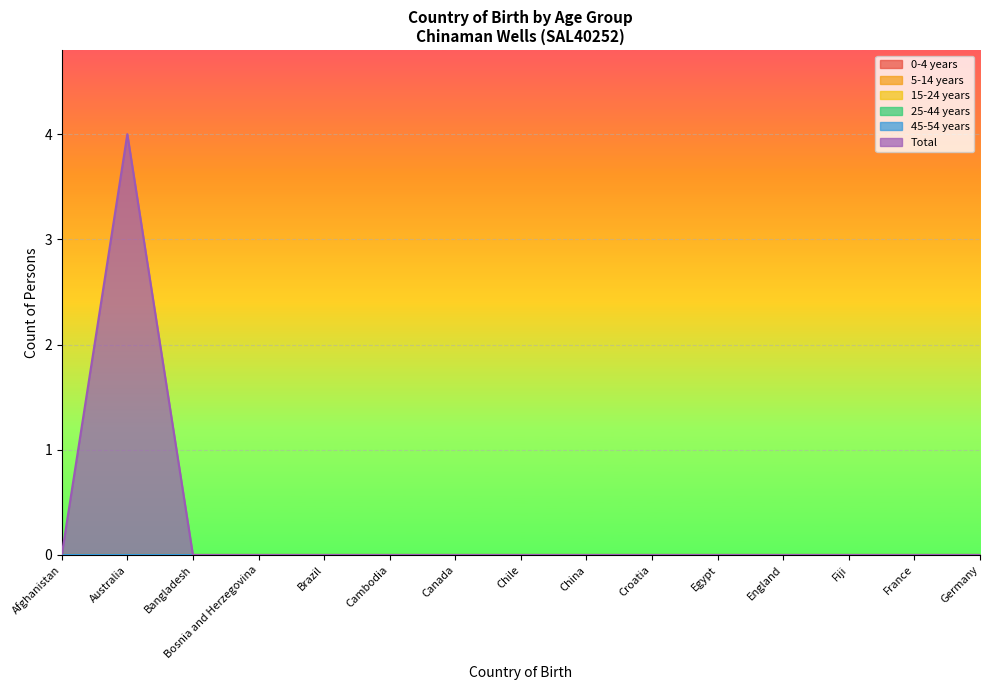

Which series has the widest spread of values?

Total